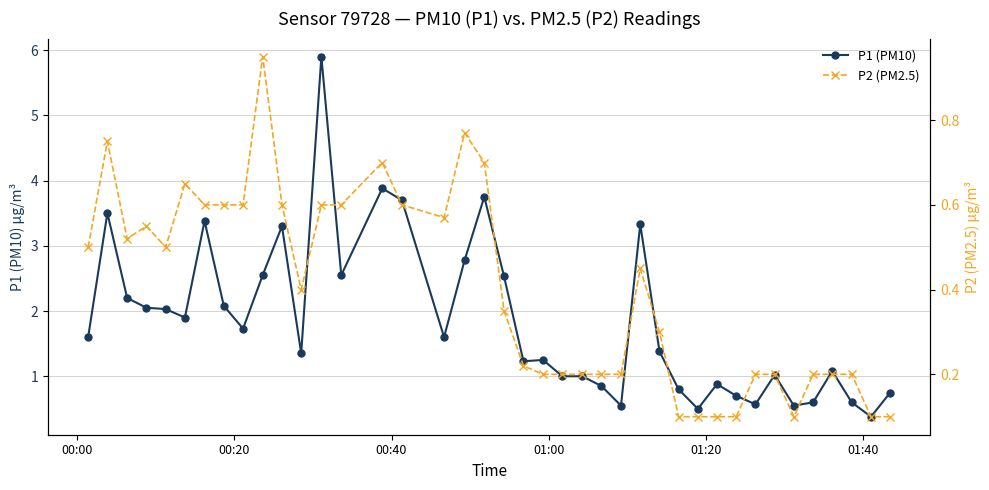

Rank the series by their maximum value, from highest to lowest.

P1 (PM10), P2 (PM2.5)